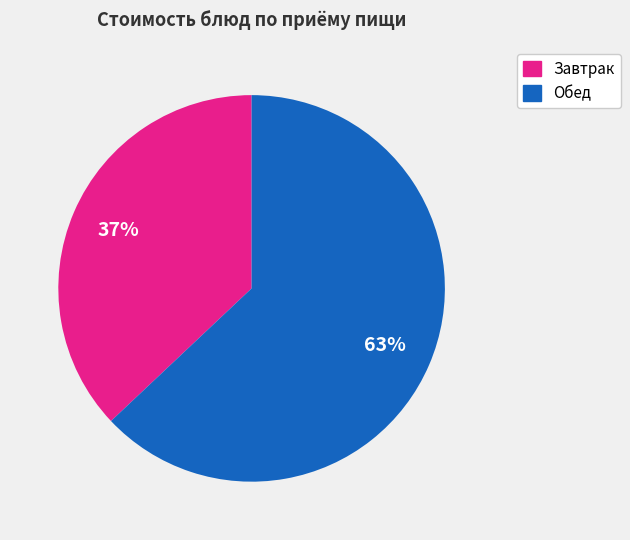

Is there any slice that represents more than half of the pie?

Yes